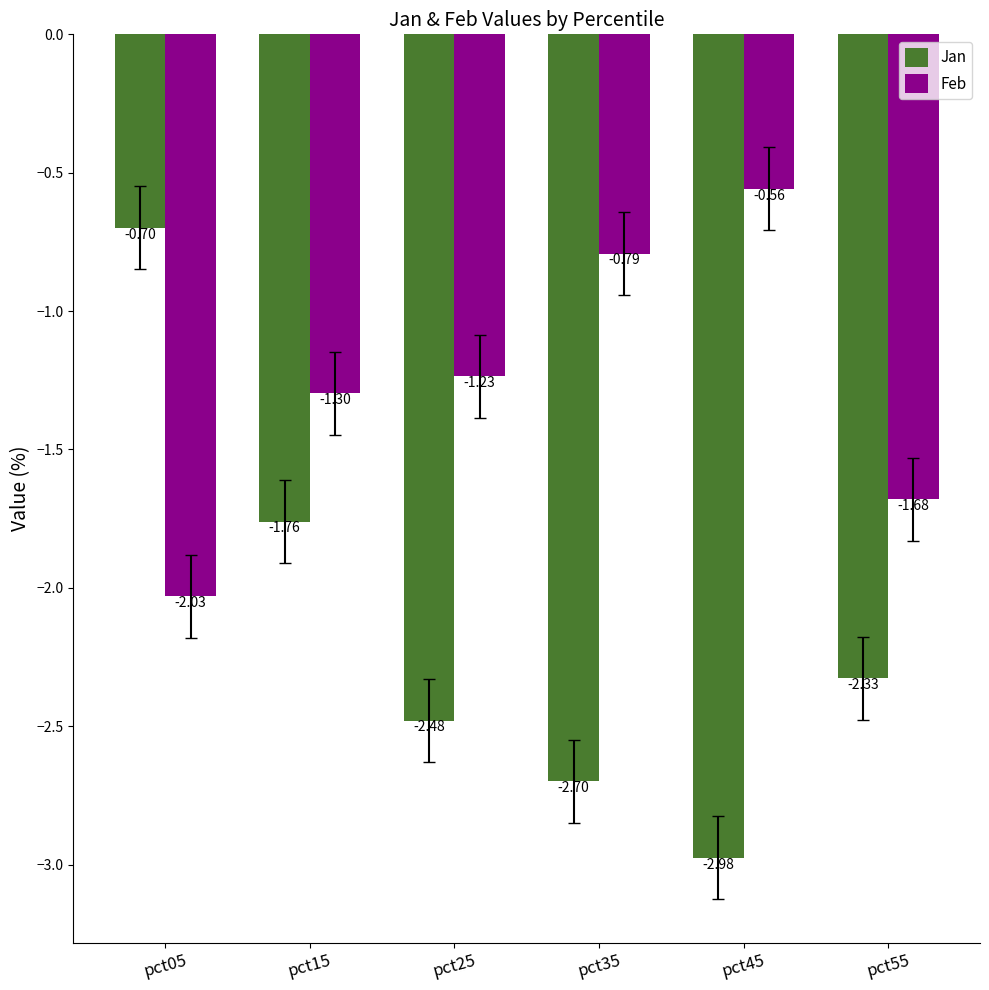

What is the sum of all Feb values?

-7.6